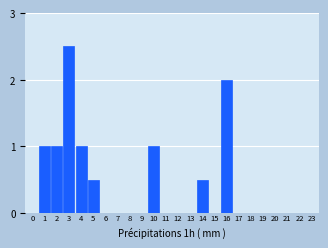

Reading right to left, what are all the values shown in this chart?

23=0.0	22=0.0	21=0.0	20=0.0	19=0.0	18=0.0	17=0.0	16=2.0	15=0.0	14=0.5	13=0.0	12=0.0	11=0.0	10=1.0	9=0.0	8=0.0	7=0.0	6=0.0	5=0.5	4=1.0	3=2.5	2=1.0	1=1.0	0=0.0